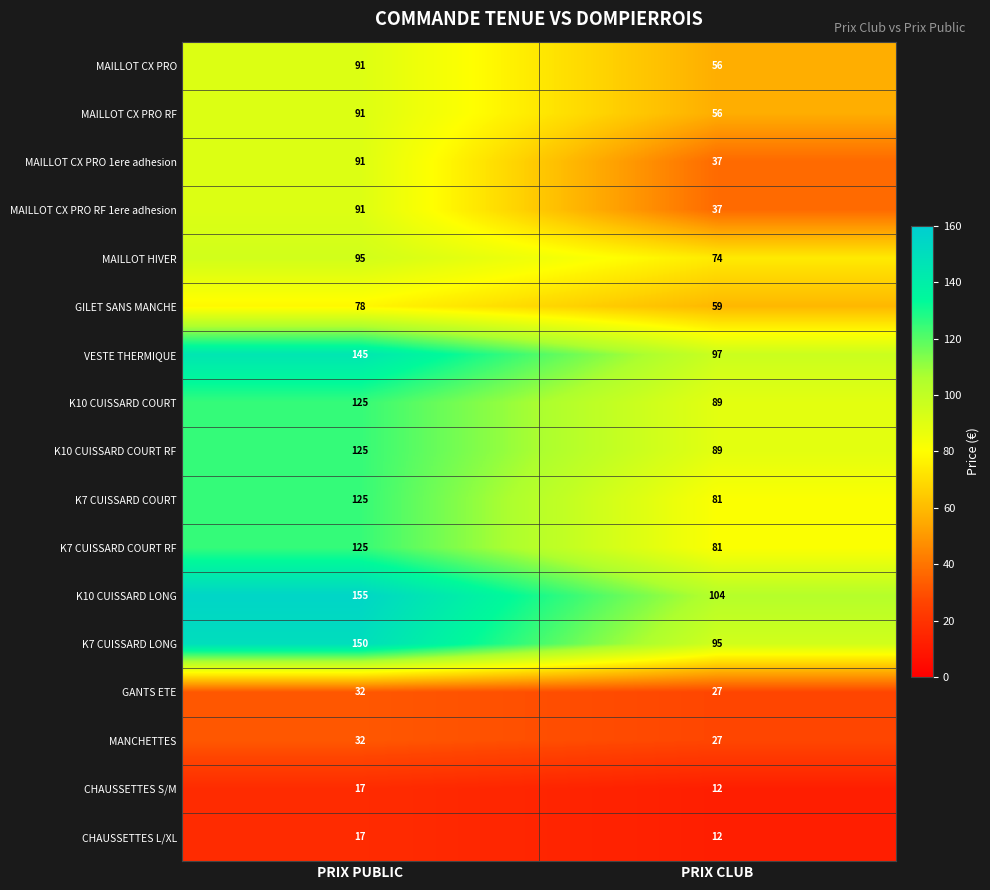

Which category has the highest value in the MAILLOT CX PRO RF 1ere adhesion series?

PRIX PUBLIC